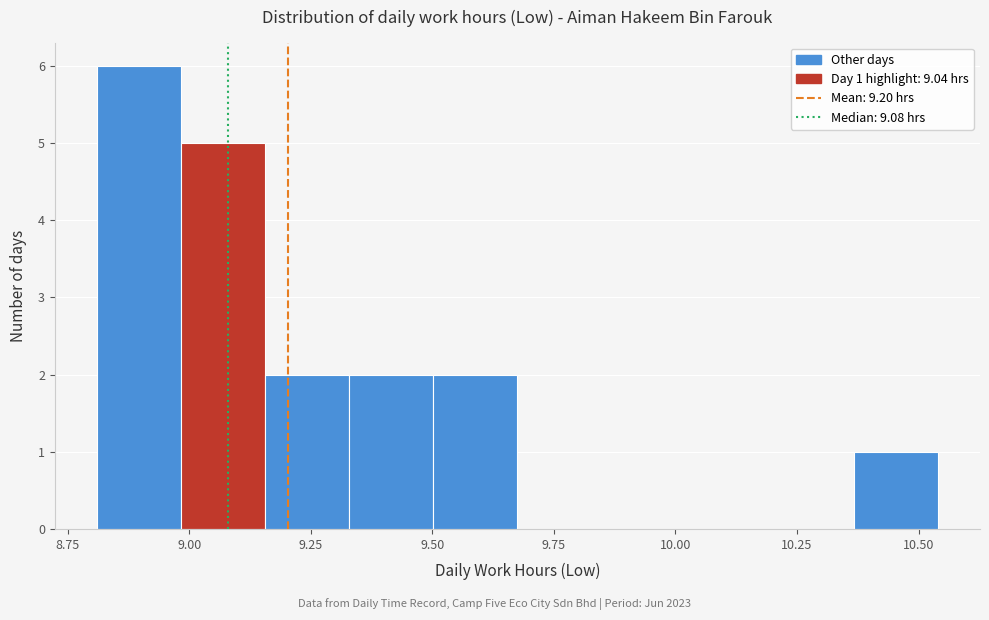

Read against the x-axis, roughly where is the centre of the tallest bar?

8.90